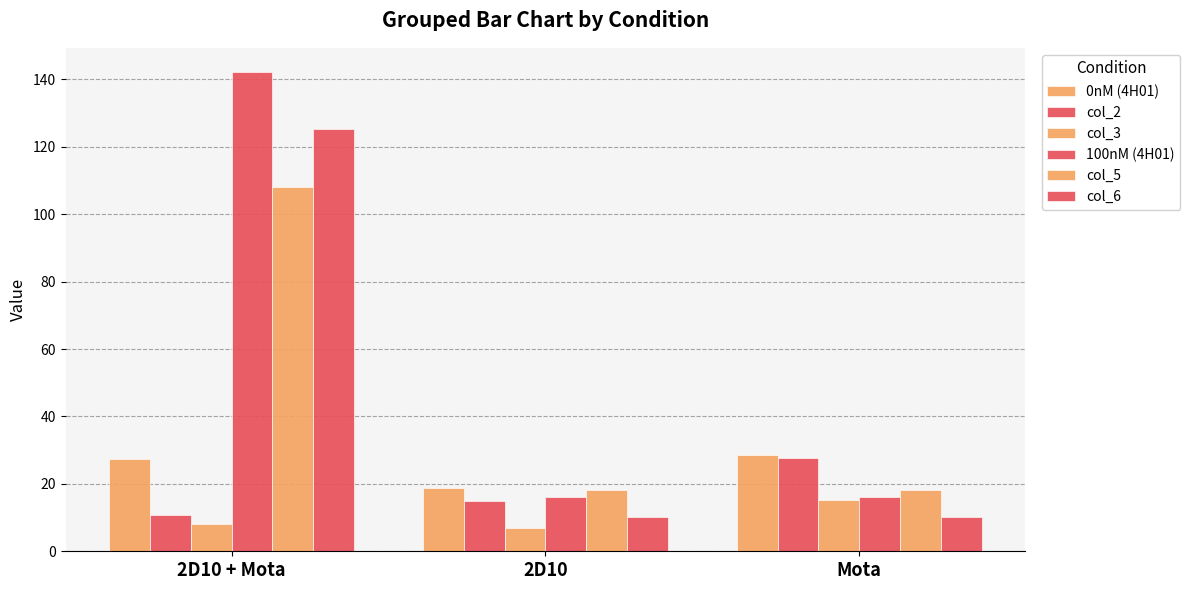

How many data points does each series have?

3